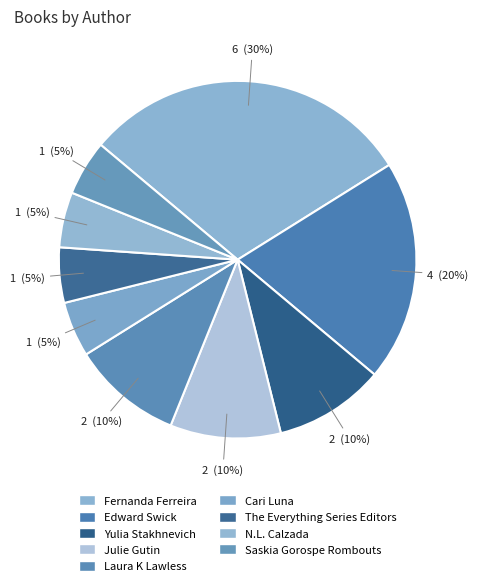

To the nearest percent, what is the difference between the Fernanda Ferreira and Cari Luna slice percentages?

25%